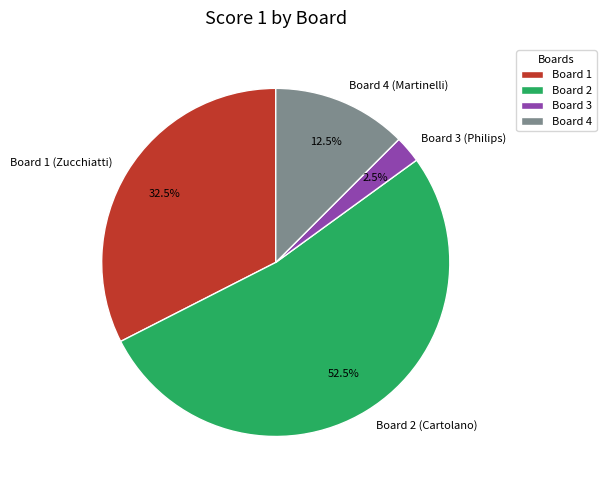

To the nearest percent, what is the difference between the Board 4 (Martinelli) and Board 3 (Philips) slice percentages?

10%